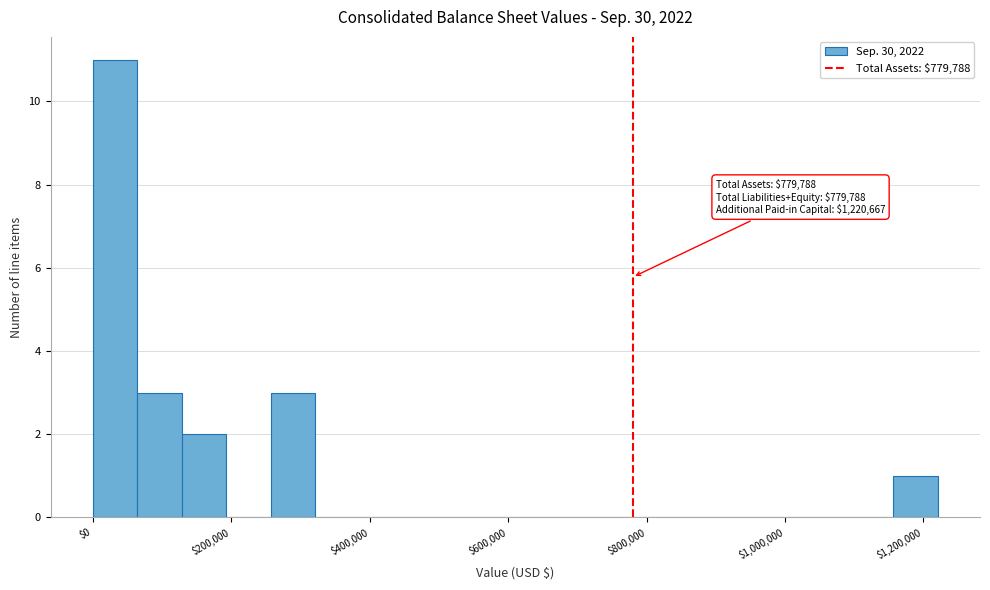

Read against the x-axis, roughly where is the centre of the tallest bar?

40000